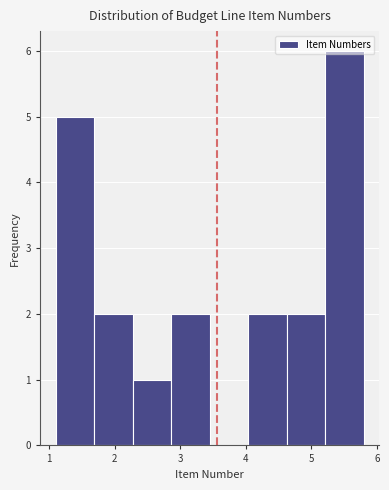

Which range on the x-axis has the tallest bar?

5.2 to 5.8